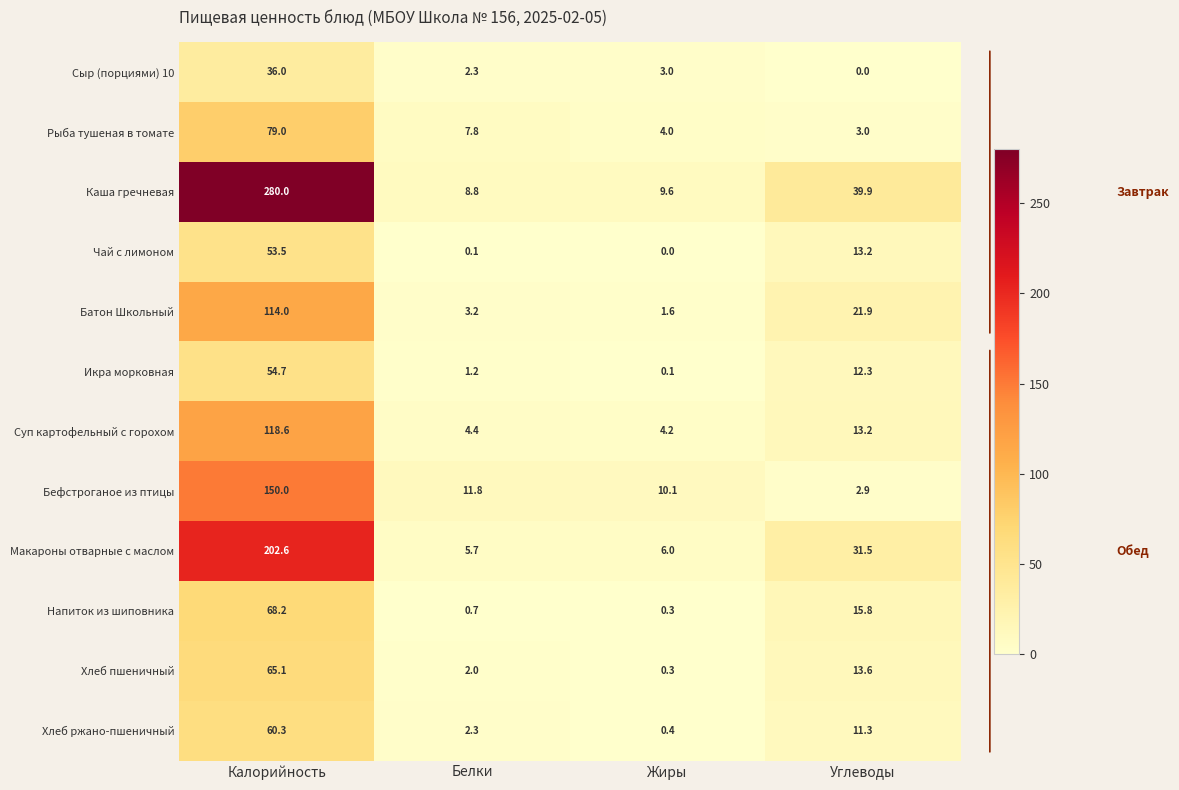

What is the total value across all series at Жиры?

39.6